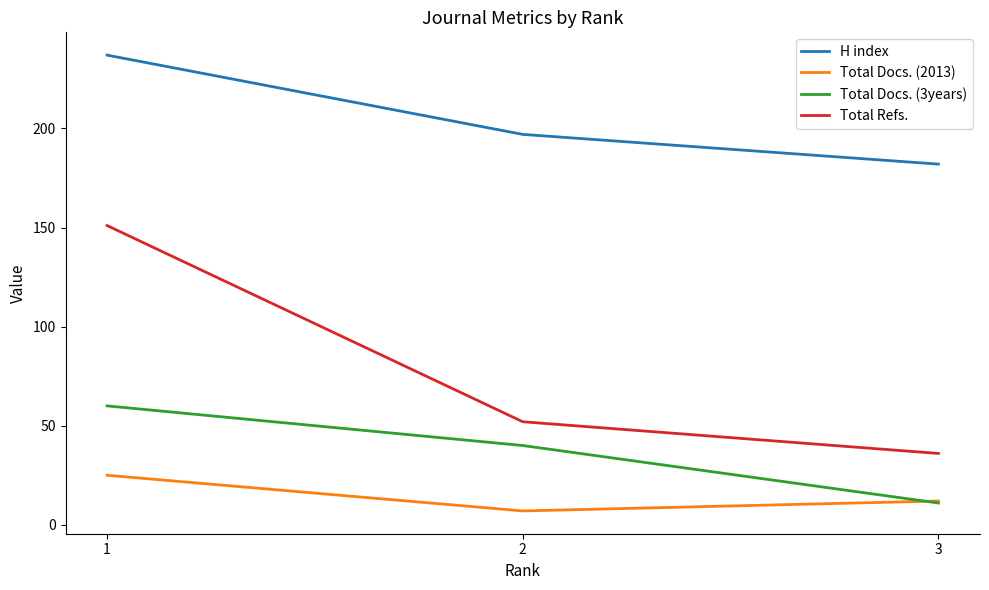

Is it true that Total Refs. equals 52 at 2?

True